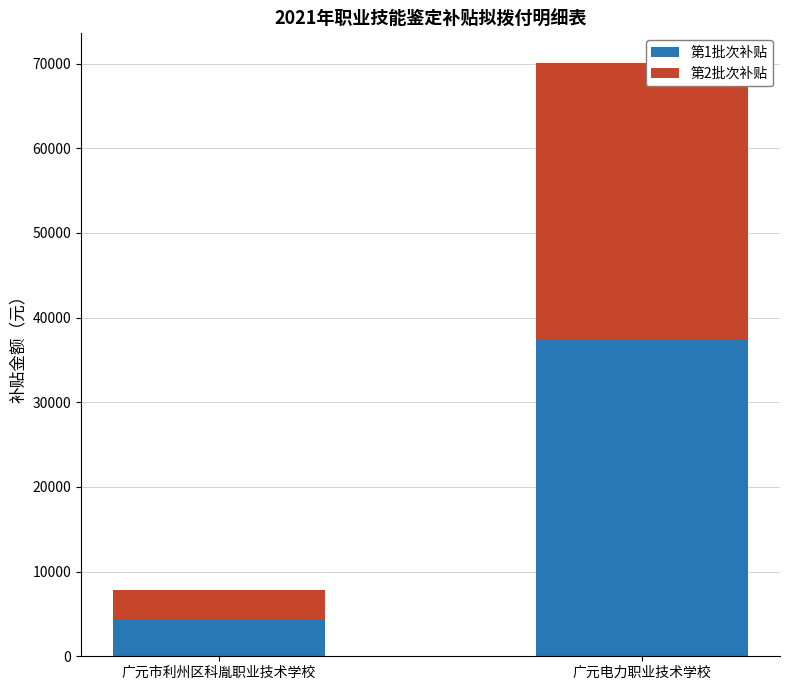

What is the highest value of the 第1批次补贴 series?

37320